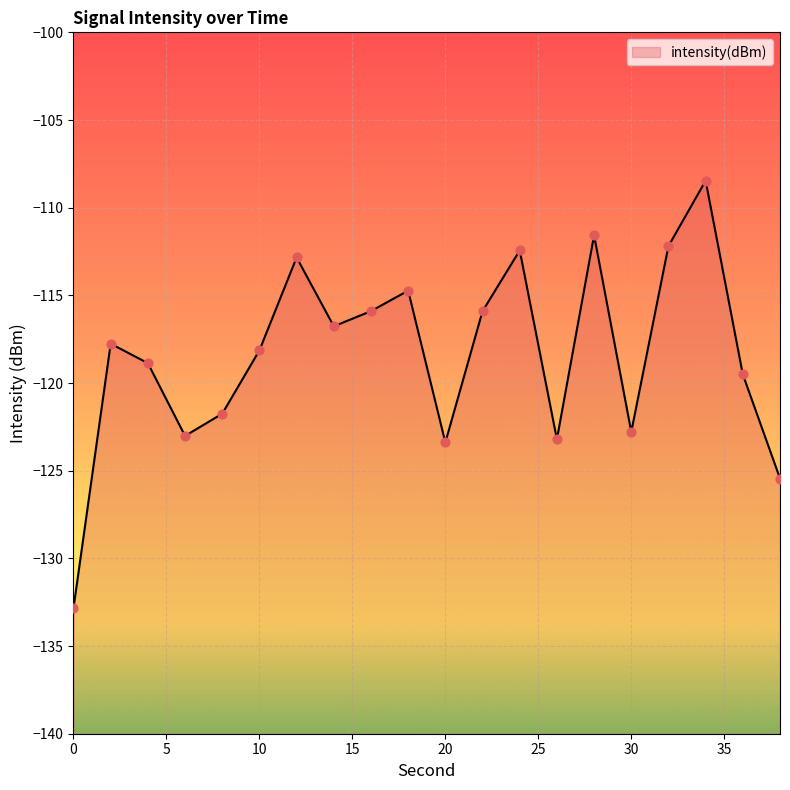

What is the change in value from 12 to 16?

-3.1